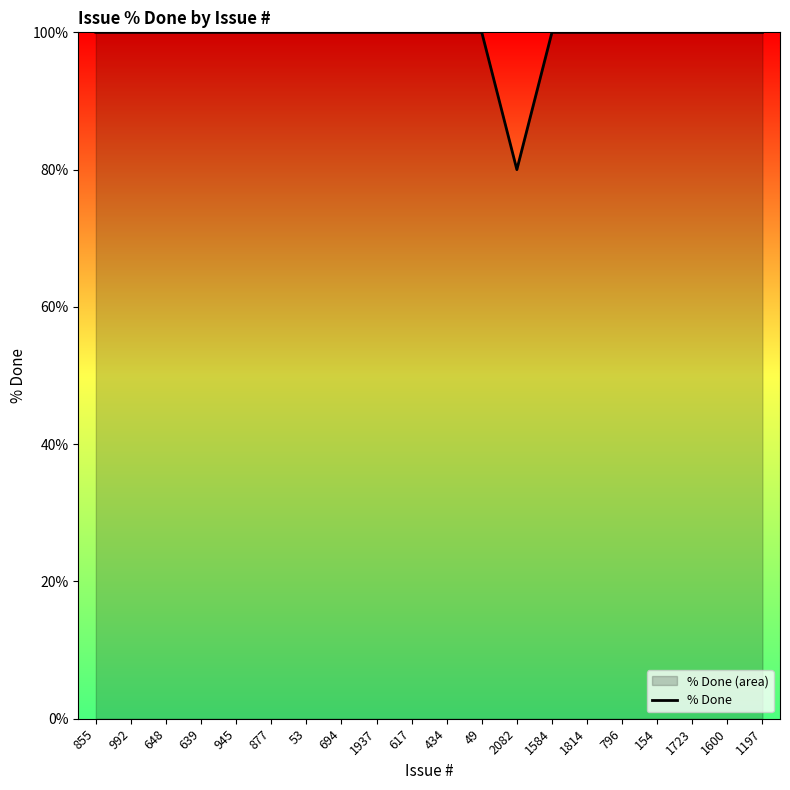

What is the average value?

99